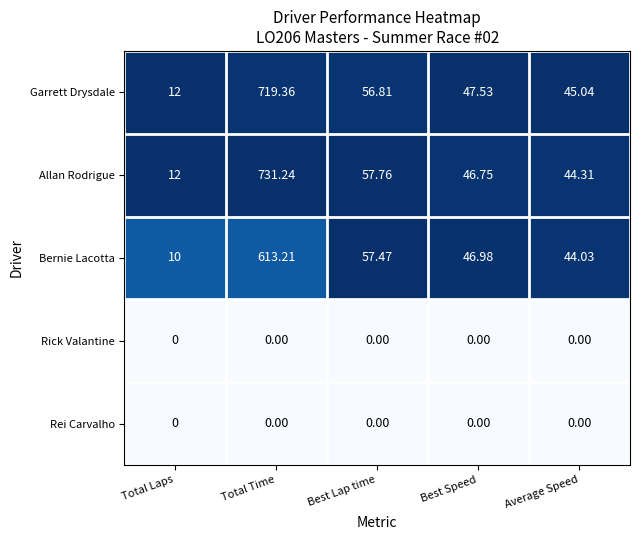

Which category has the highest value across all series?

Total Time